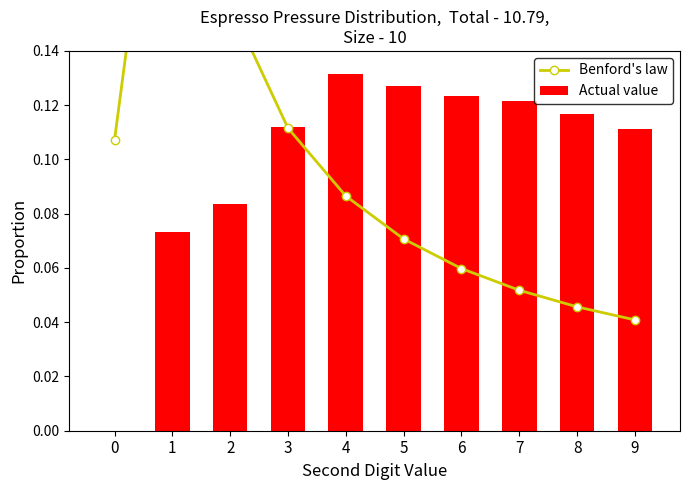

What is the difference between the second highest and minimum values in the Benford's law series?

0.1